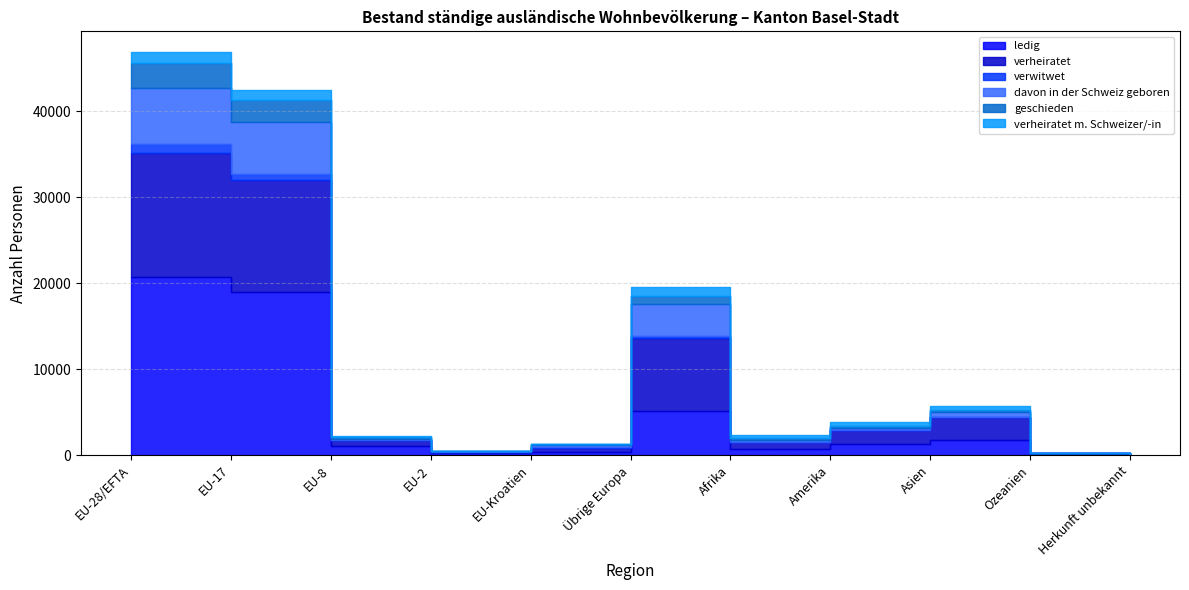

How many categories are shown in the chart?

11